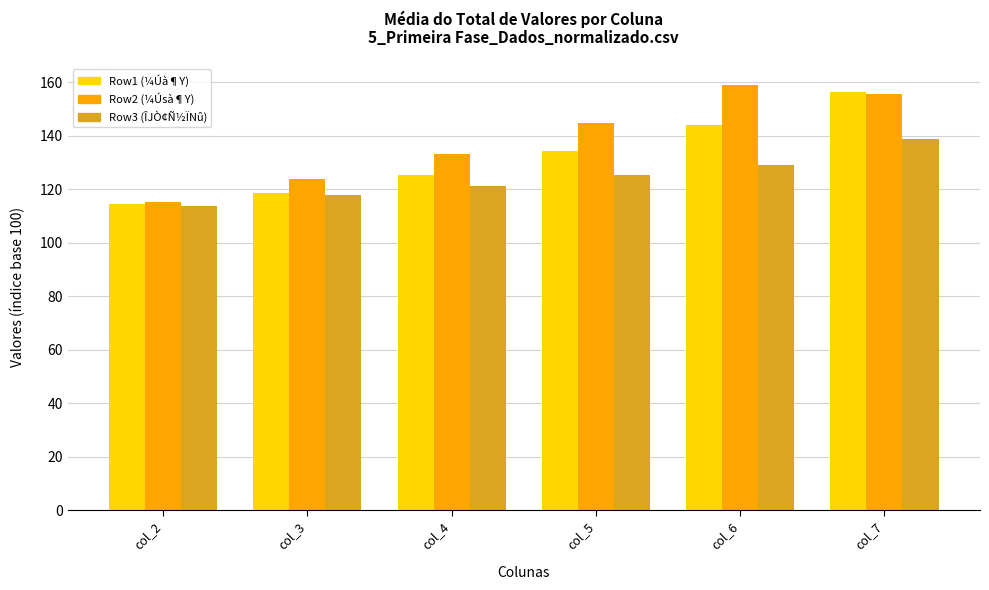

Reading left to right, extract all data points from this chart.

Row1: col_2=114.4	col_3=118.5	col_4=125.5	col_5=134.3	col_6=144.1	col_7=156.5
Row2: col_2=115.2	col_3=124.0	col_4=133.0	col_5=144.9	col_6=158.9	col_7=155.6
Row3: col_2=113.9	col_3=117.9	col_4=121.4	col_5=125.4	col_6=128.9	col_7=138.8